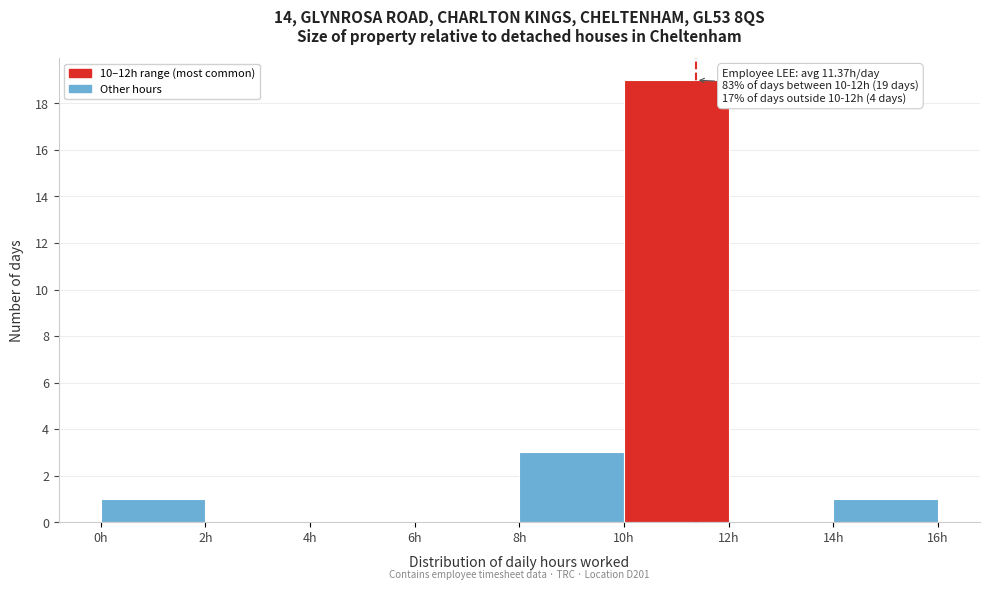

Over which range of the x-axis is the bar tallest?

10 to 12